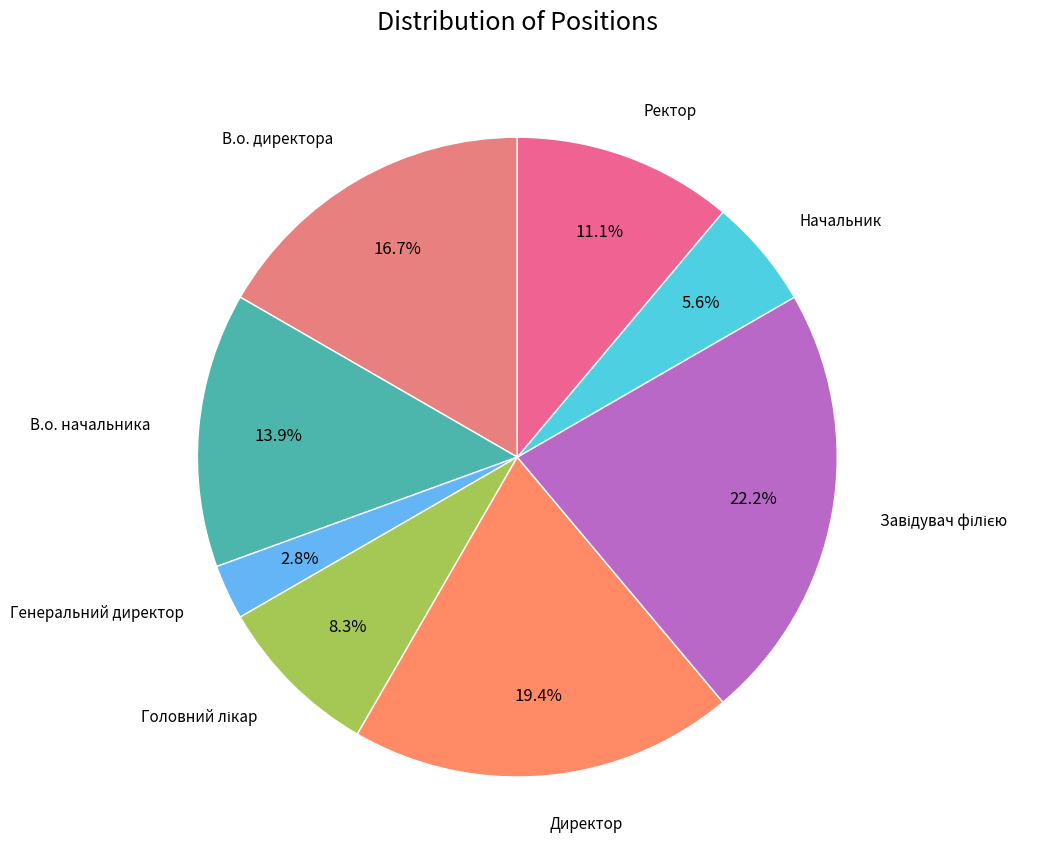

Does Начальник account for over 50% of the chart?

No